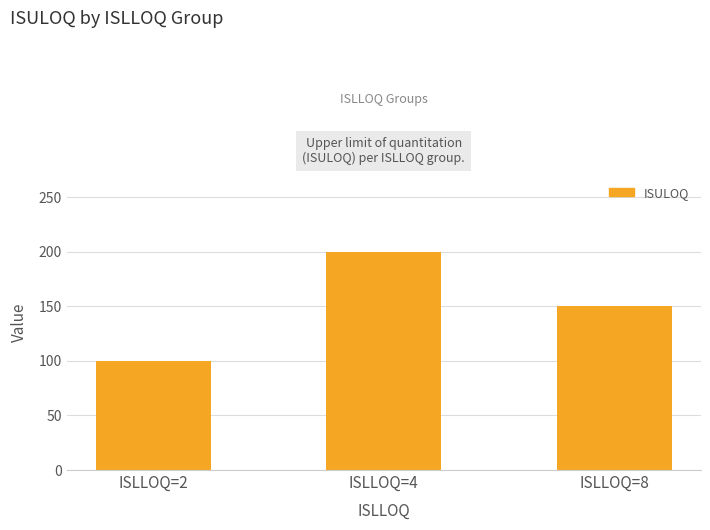

List the labels in order of value, largest first.

ISLLOQ=4, ISLLOQ=8, ISLLOQ=2